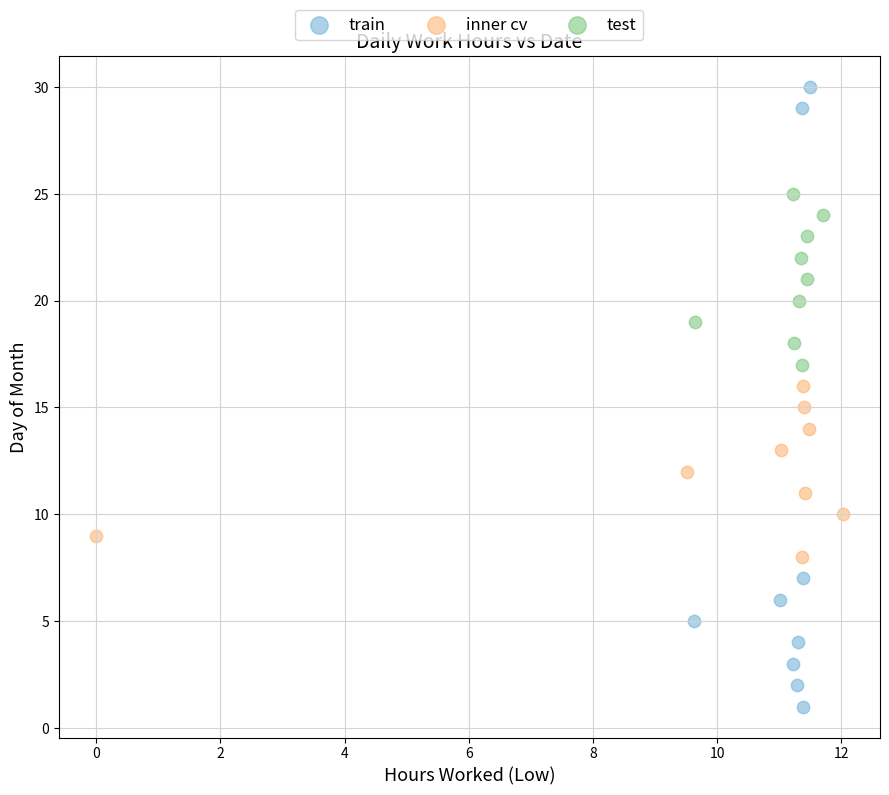

What are all the series names shown in the legend?

train, inner cv, test